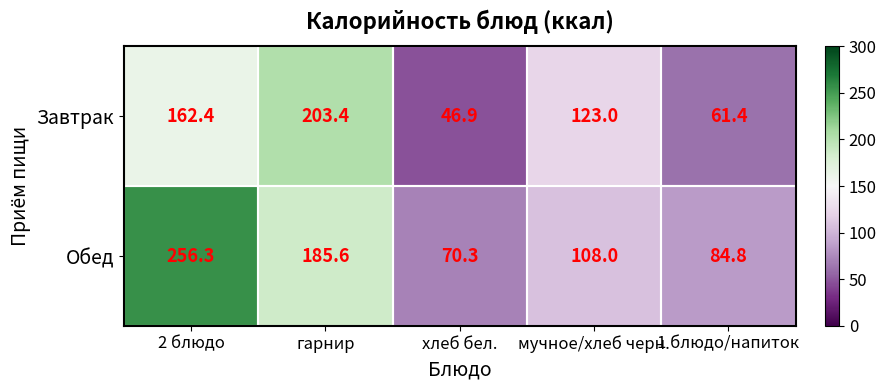

What is the spread (max minus min) of values at гарнир?

17.8